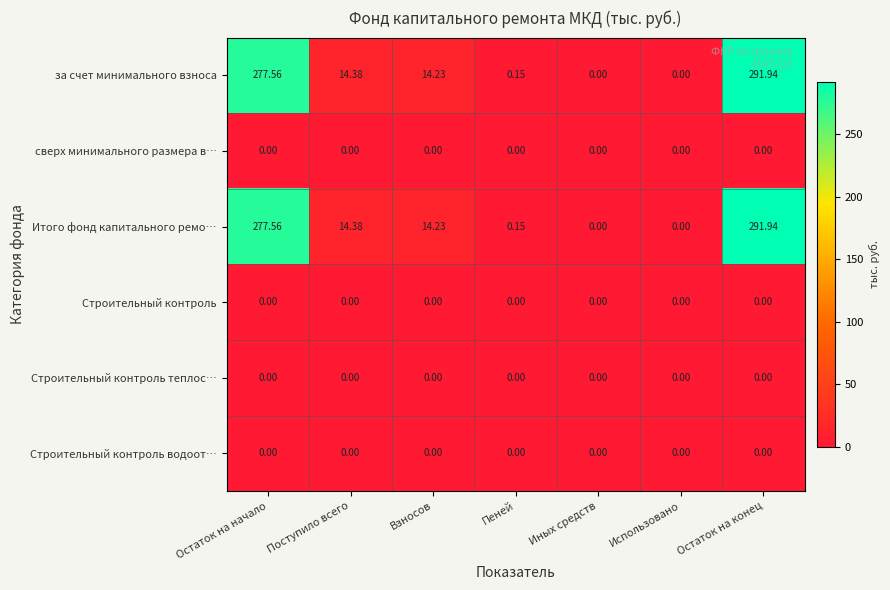

Where is за счет минимального взноса nearest to the value 145?

Поступило всего